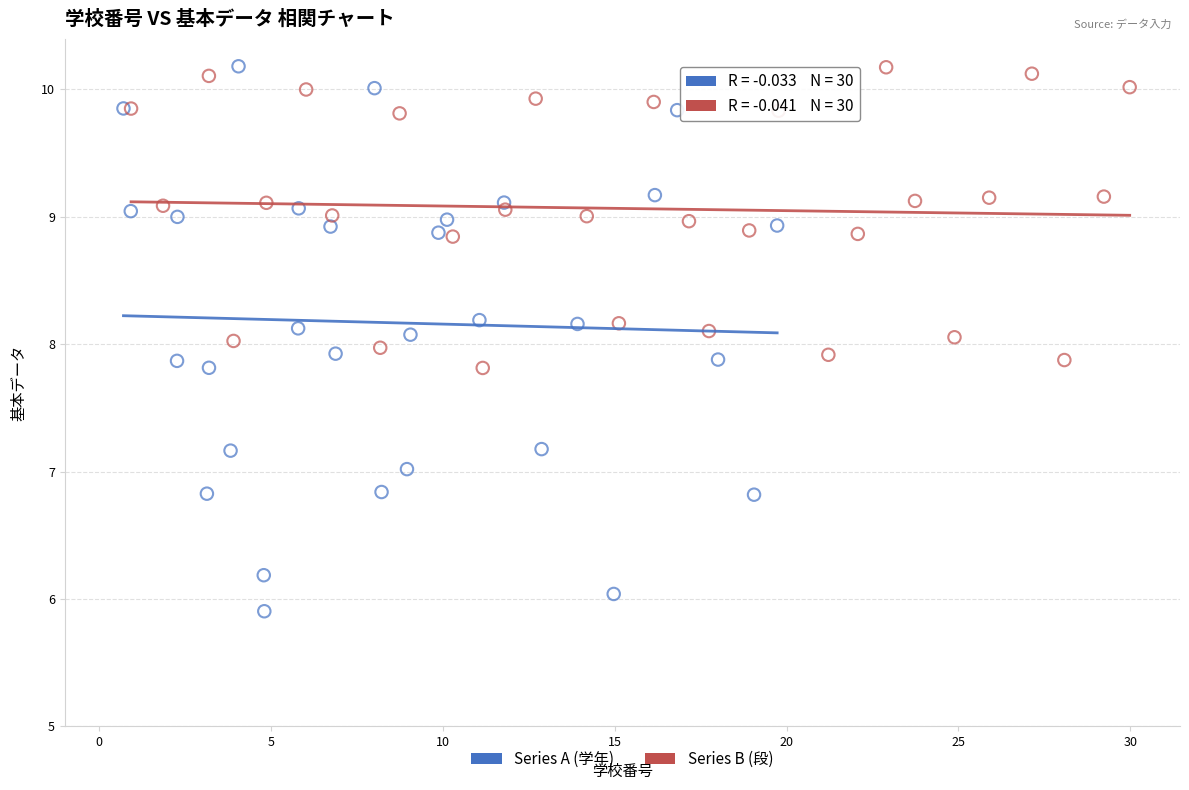

Which series contains the lowest Y value?

Series A (学年)